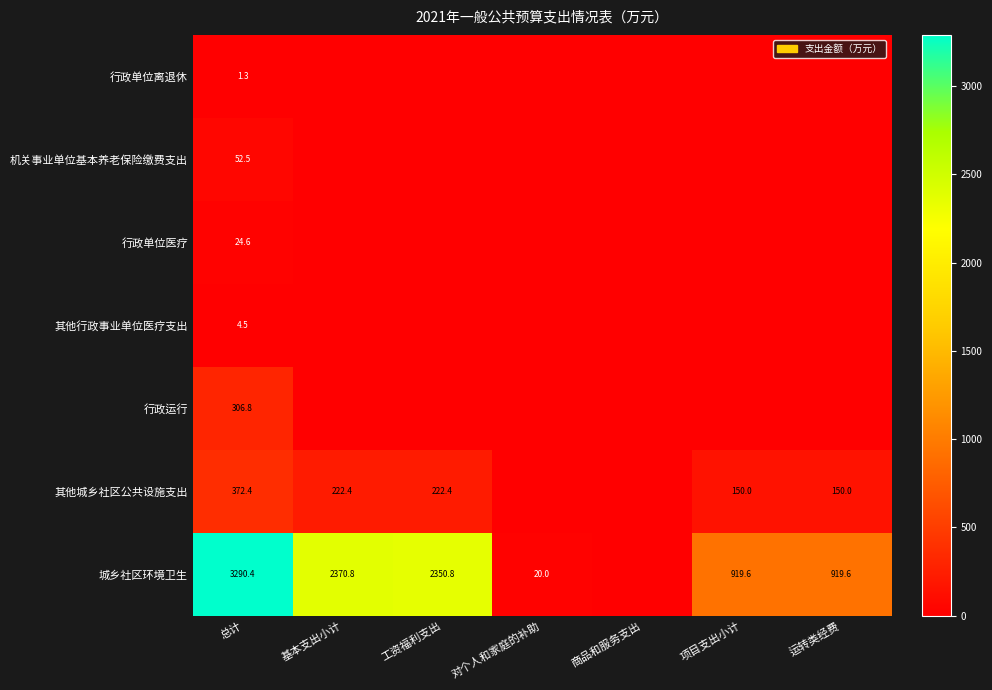

Is the value of 城乡社区环境卫生 at 项目支出小计 greater than the value of 行政运行 at 总计?

Yes